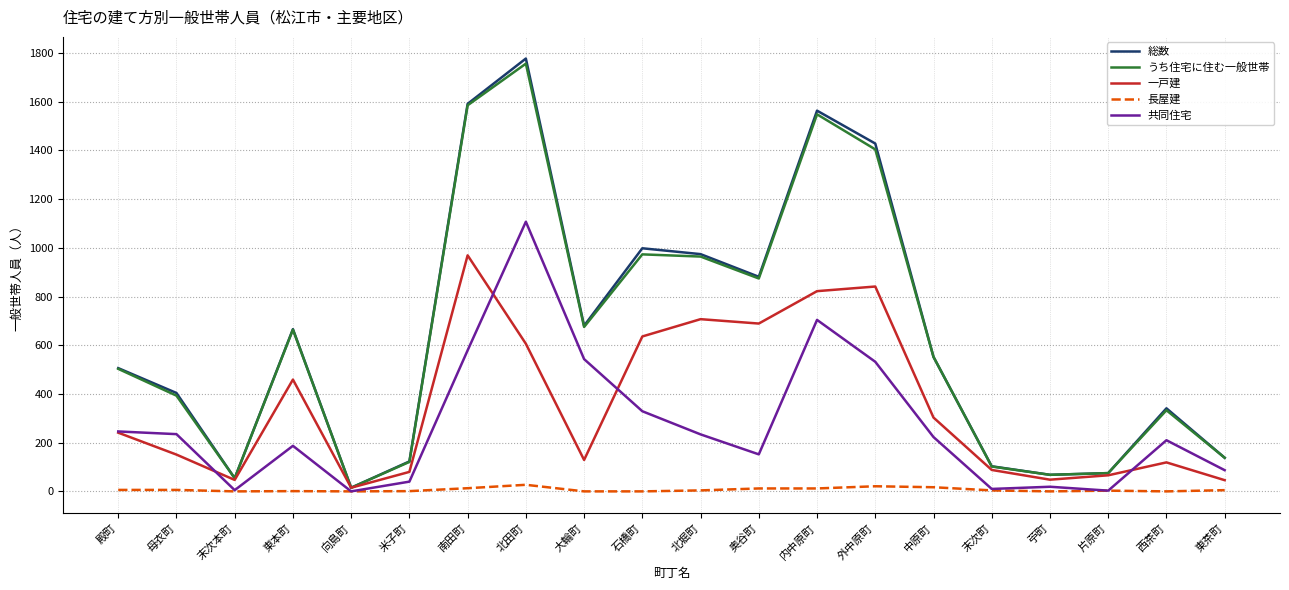

How many lines are shown in the chart?

5